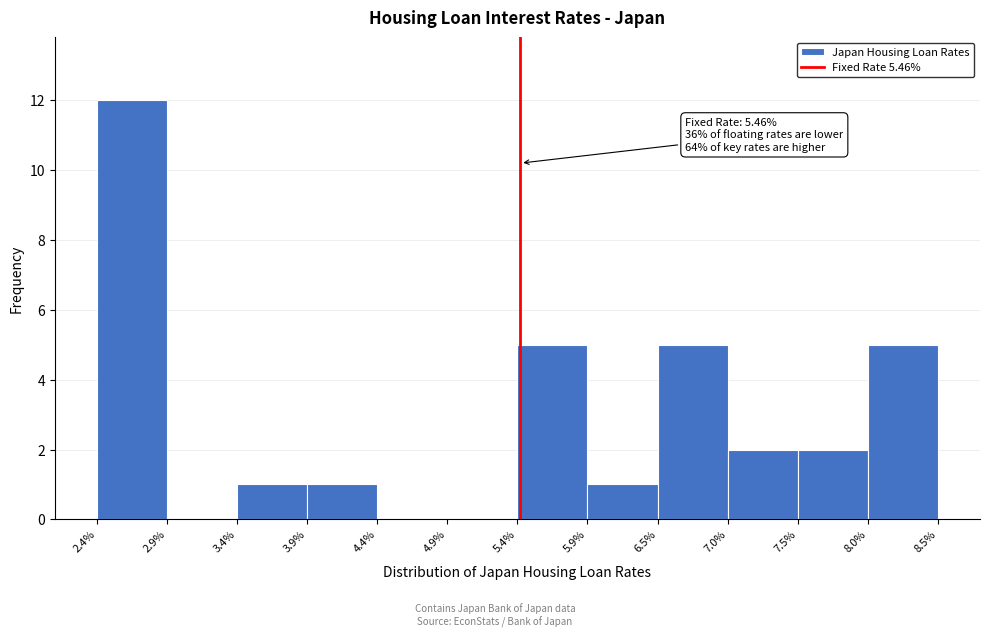

Which range on the x-axis has the tallest bar?

2.4% to 2.9%